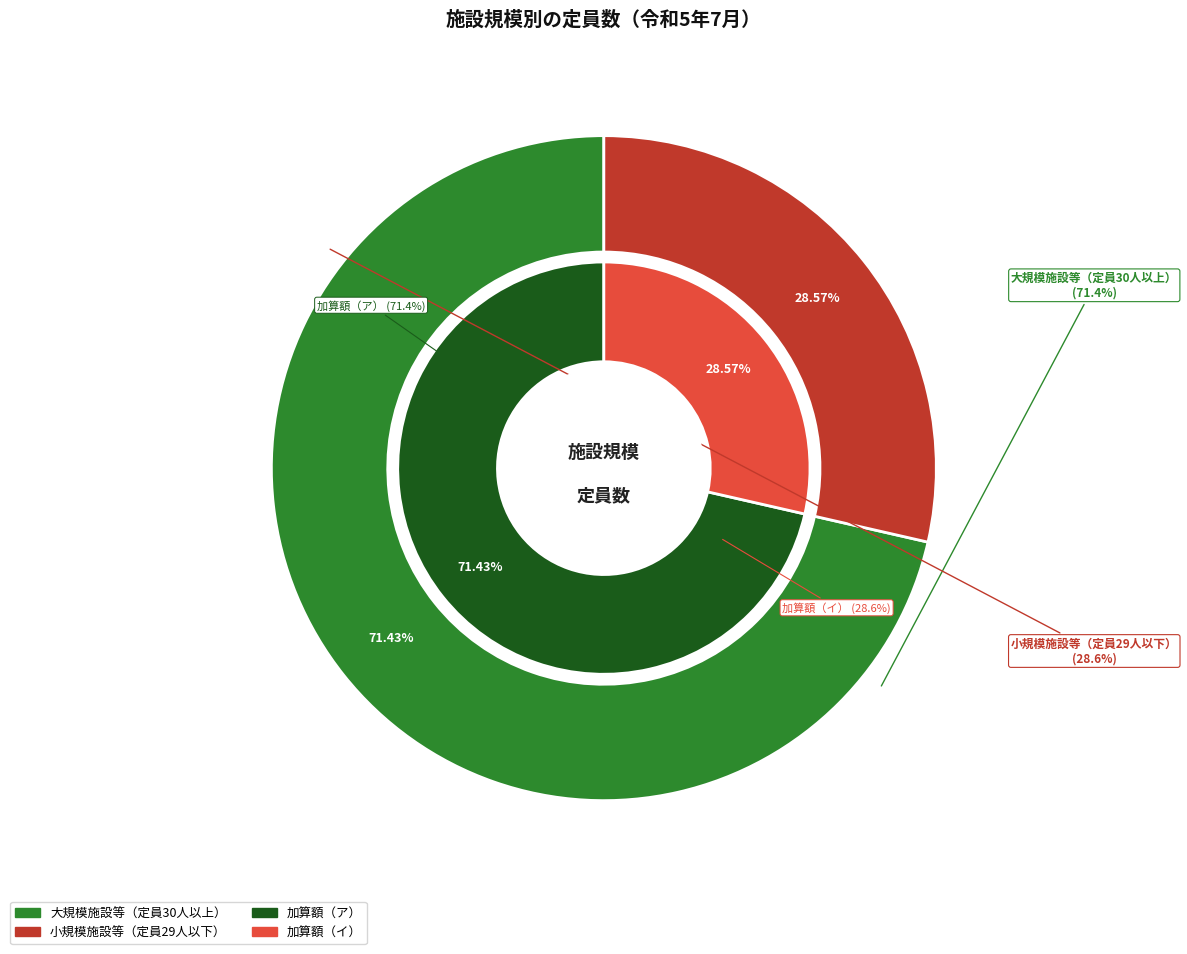

How many slices are in this pie chart?

2